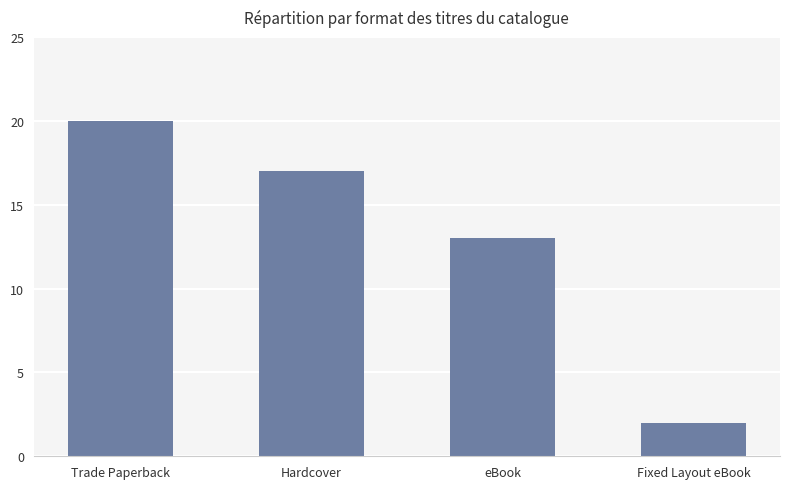

The chart shows a value of 2 at Fixed Layout eBook. True or false?

True